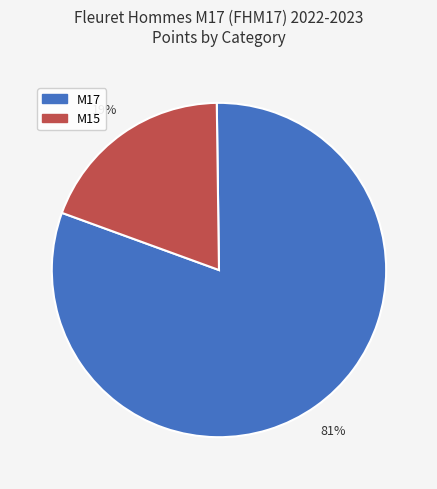

Which category has the biggest portion of the pie?

M17